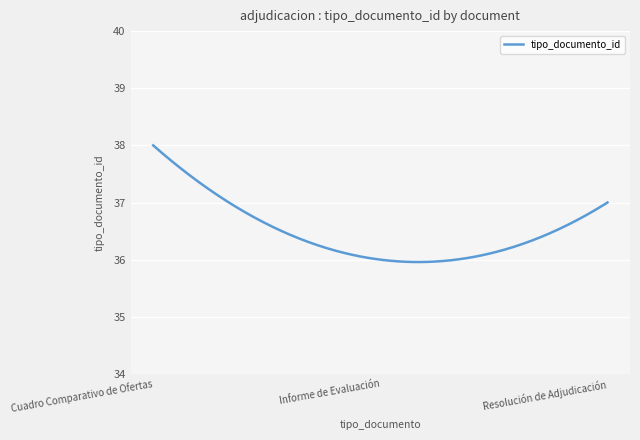

How many lines are shown in the chart?

1